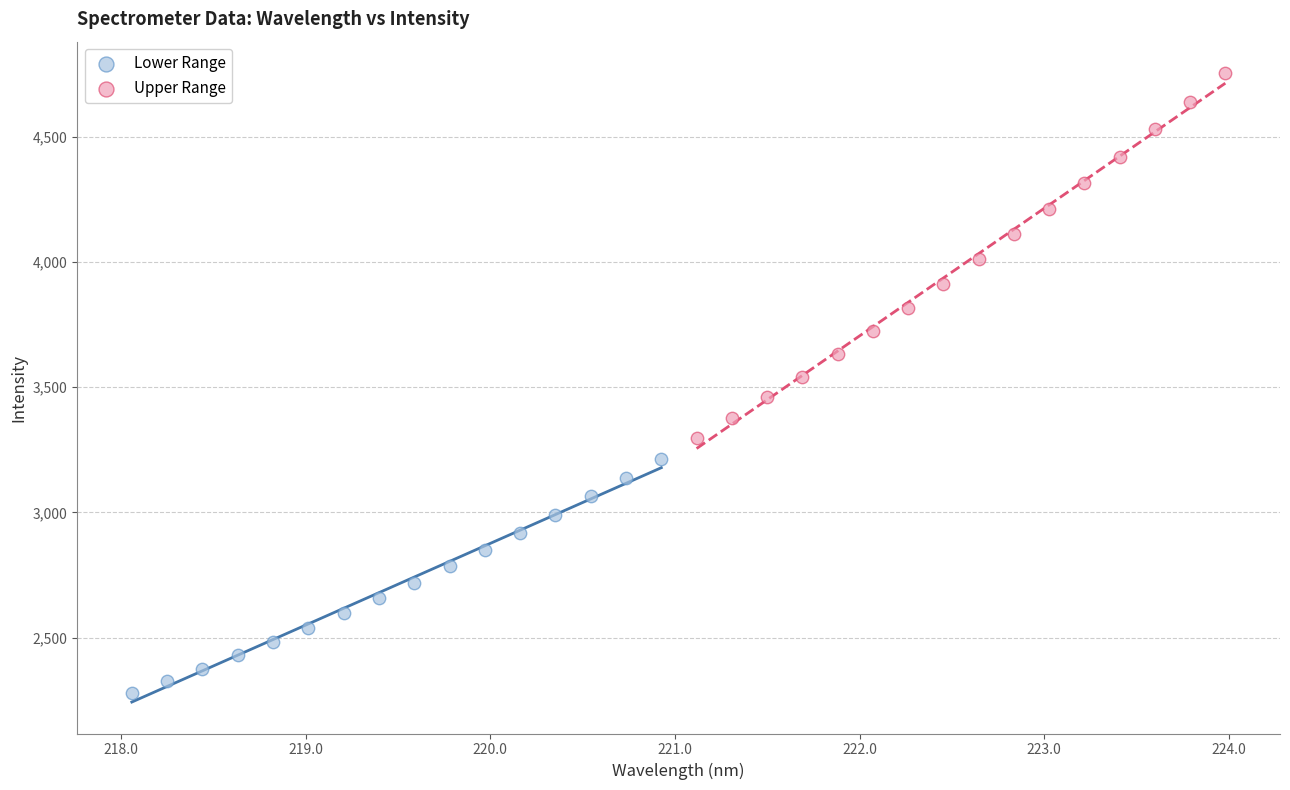

Which series contains the highest Y value?

Upper Range